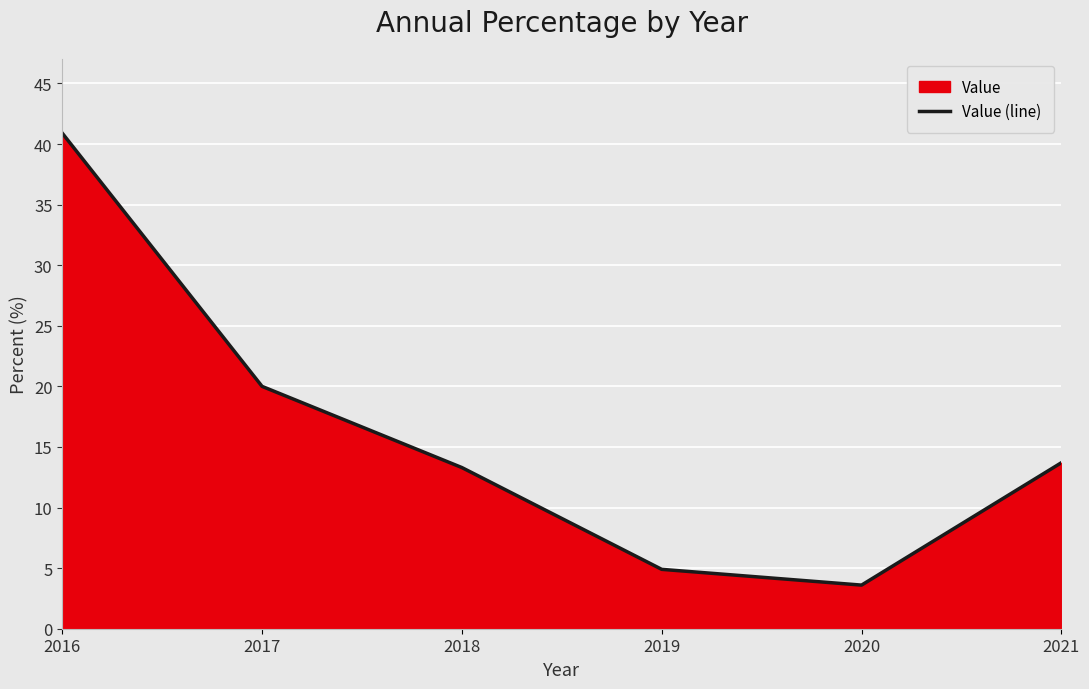

What is the difference between the maximum and minimum values?

37.3